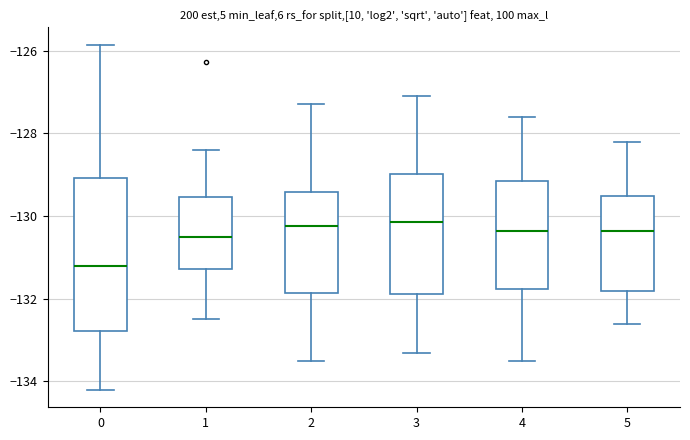

Which box is the tallest, from its lower edge to its upper edge?

0